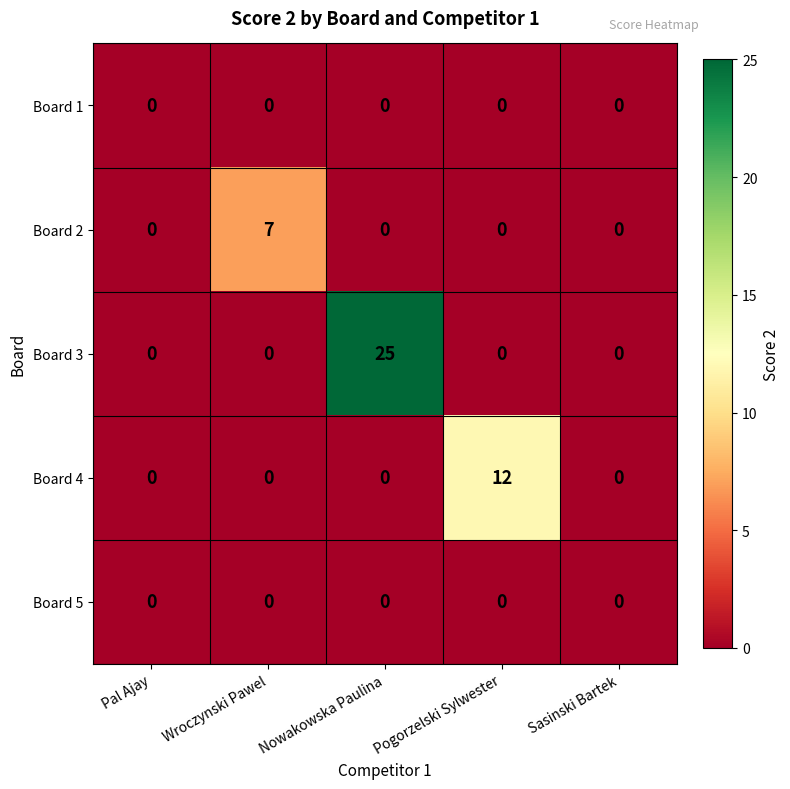

Reading right to left, transcribe all the data shown in this chart.

Board 1: Sasinski Bartek=0	Pogorzelski Sylwester=0	Nowakowska Paulina=0	Wroczynski Pawel=0	Pal Ajay=0
Board 2: Sasinski Bartek=0	Pogorzelski Sylwester=0	Nowakowska Paulina=0	Wroczynski Pawel=7	Pal Ajay=0
Board 3: Sasinski Bartek=0	Pogorzelski Sylwester=0	Nowakowska Paulina=25	Wroczynski Pawel=0	Pal Ajay=0
Board 4: Sasinski Bartek=0	Pogorzelski Sylwester=12	Nowakowska Paulina=0	Wroczynski Pawel=0	Pal Ajay=0
Board 5: Sasinski Bartek=0	Pogorzelski Sylwester=0	Nowakowska Paulina=0	Wroczynski Pawel=0	Pal Ajay=0